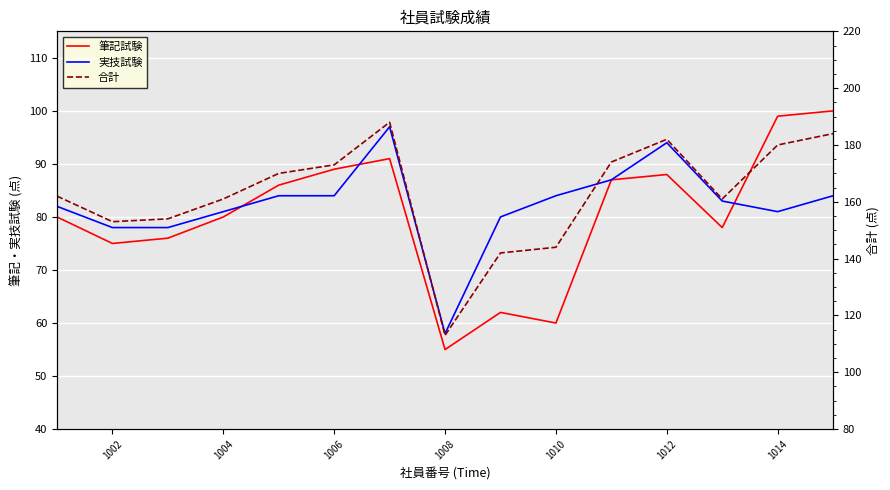

How many distinct data groups are displayed?

3